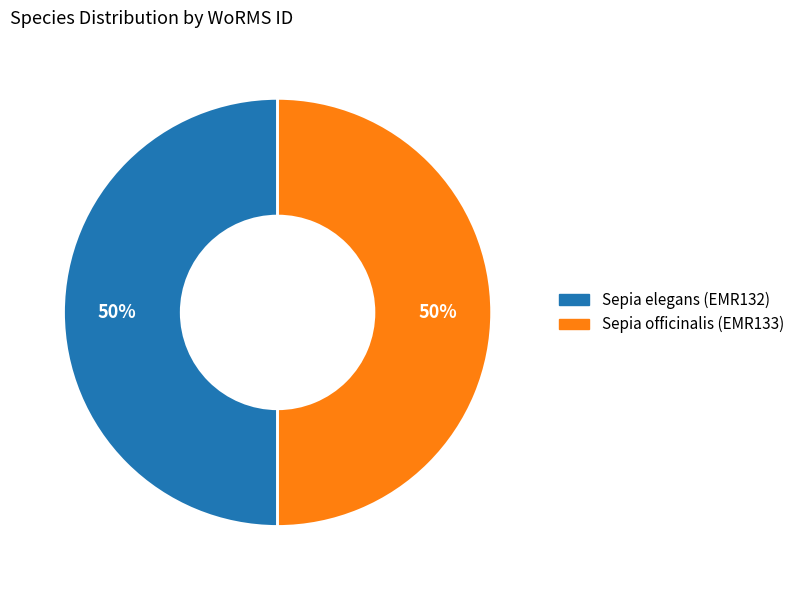

What is the ratio of the value at Sepia officinalis (EMR133) to the value at Sepia elegans (EMR132)?

1.0